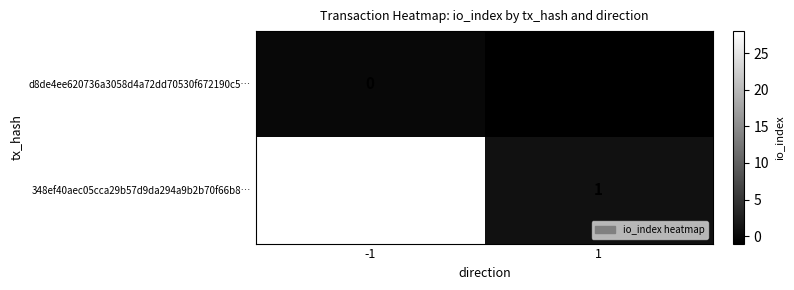

Which series changed the most between -1 and 1?

348ef40aec05cca29b57d9da294a9b2b70f66b8…